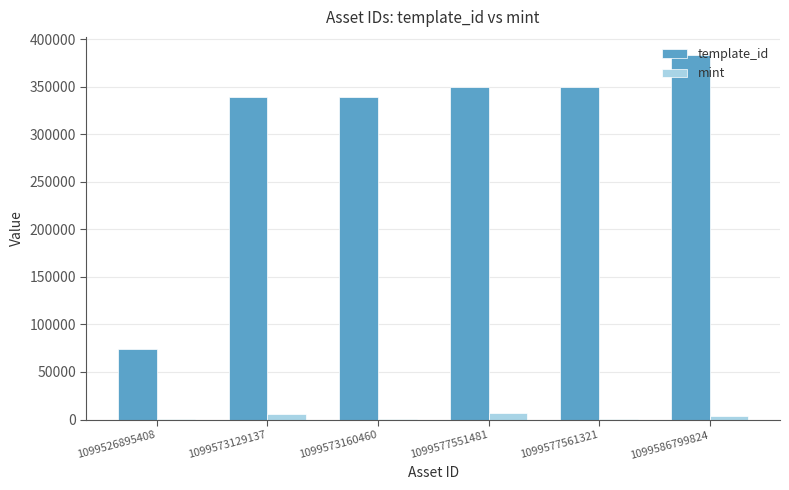

True or false: mint has a value of 704 at 1099577561321.

True